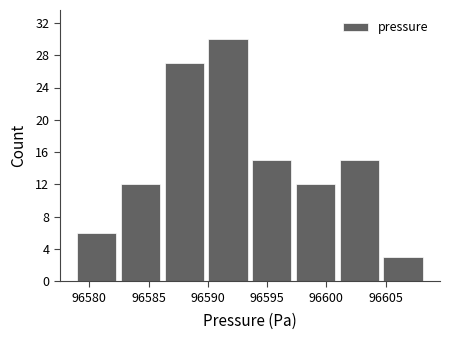

What is the height of the bar covering 96597.0 to 96601.0 on the x-axis? Neither the bar edges nor the heights are printed on the chart, so give them approximately, as read against the axes.

12